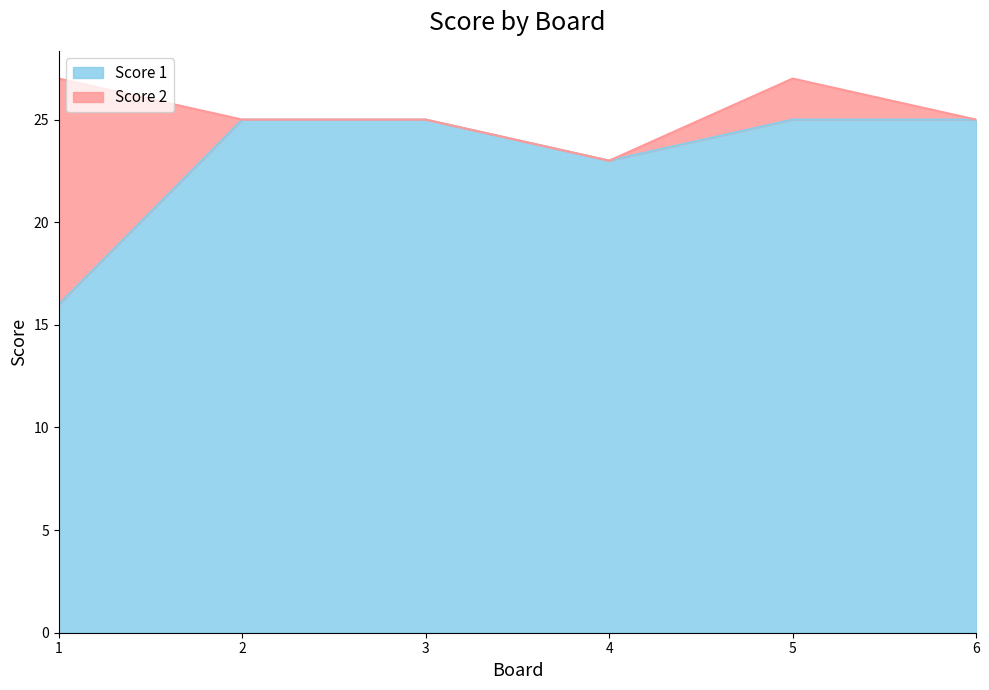

How many data points are less than 25?

2